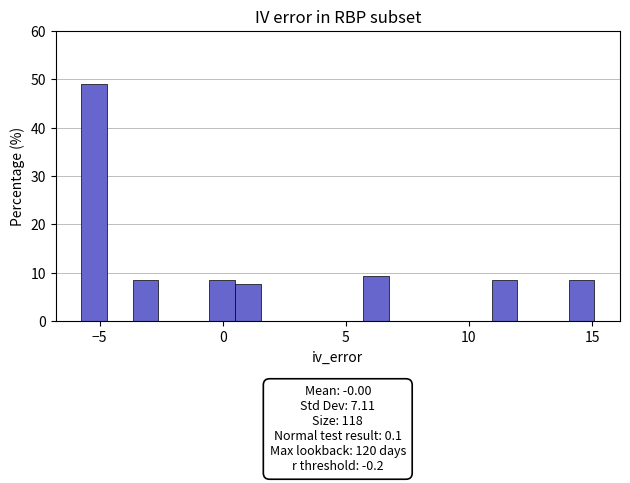

Around what value on the x-axis is the tallest bar? Give the approximate position of its centre, as read against the axis.

-5.0